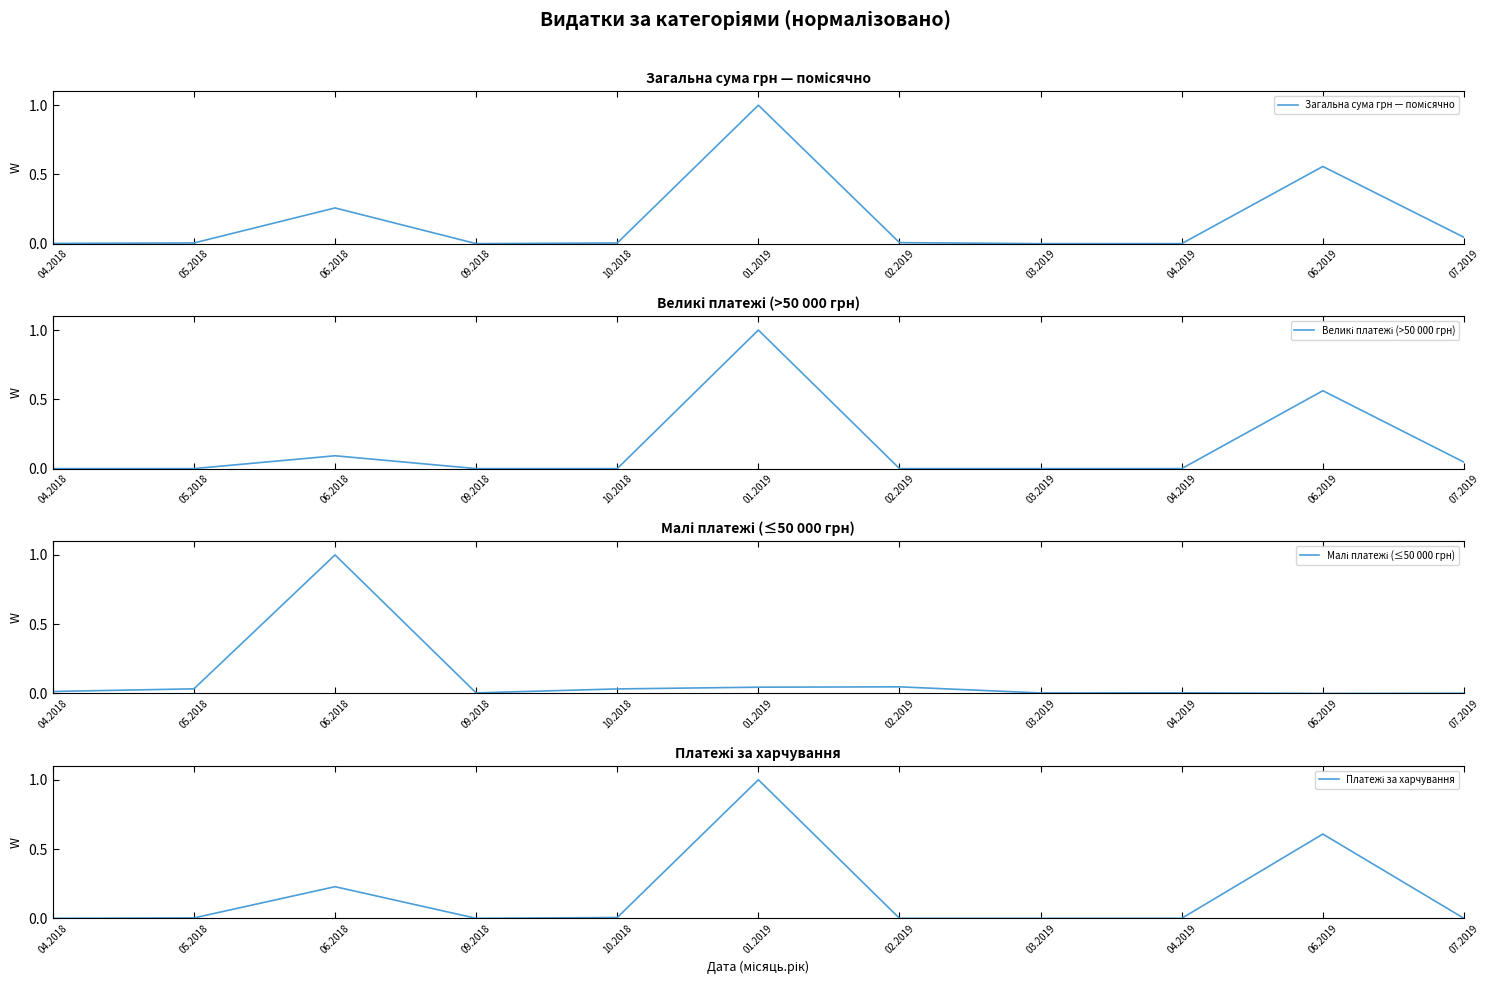

At which category is the sum across all series the highest?

01.2019